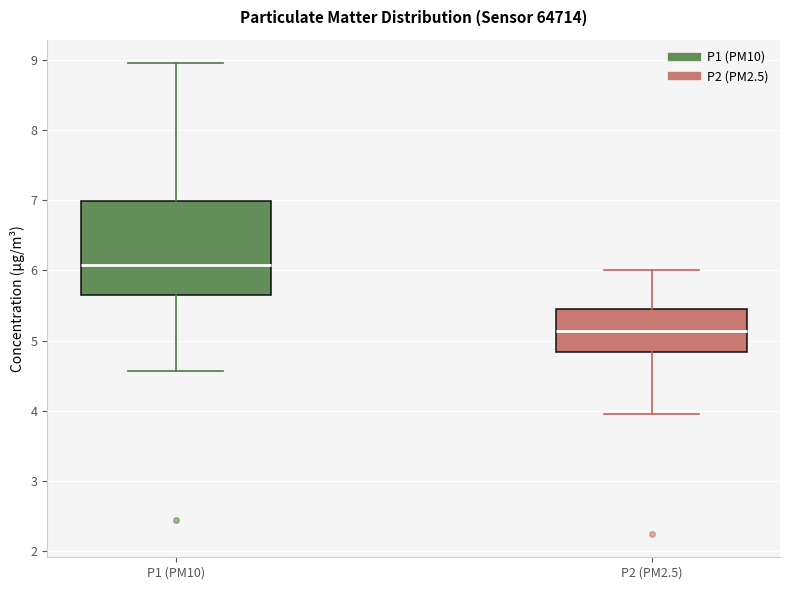

Where is the lower edge of the box for P1 (PM10) on the y-axis? The values are not printed on the chart, so give them approximately, as read against the axis.

5.6